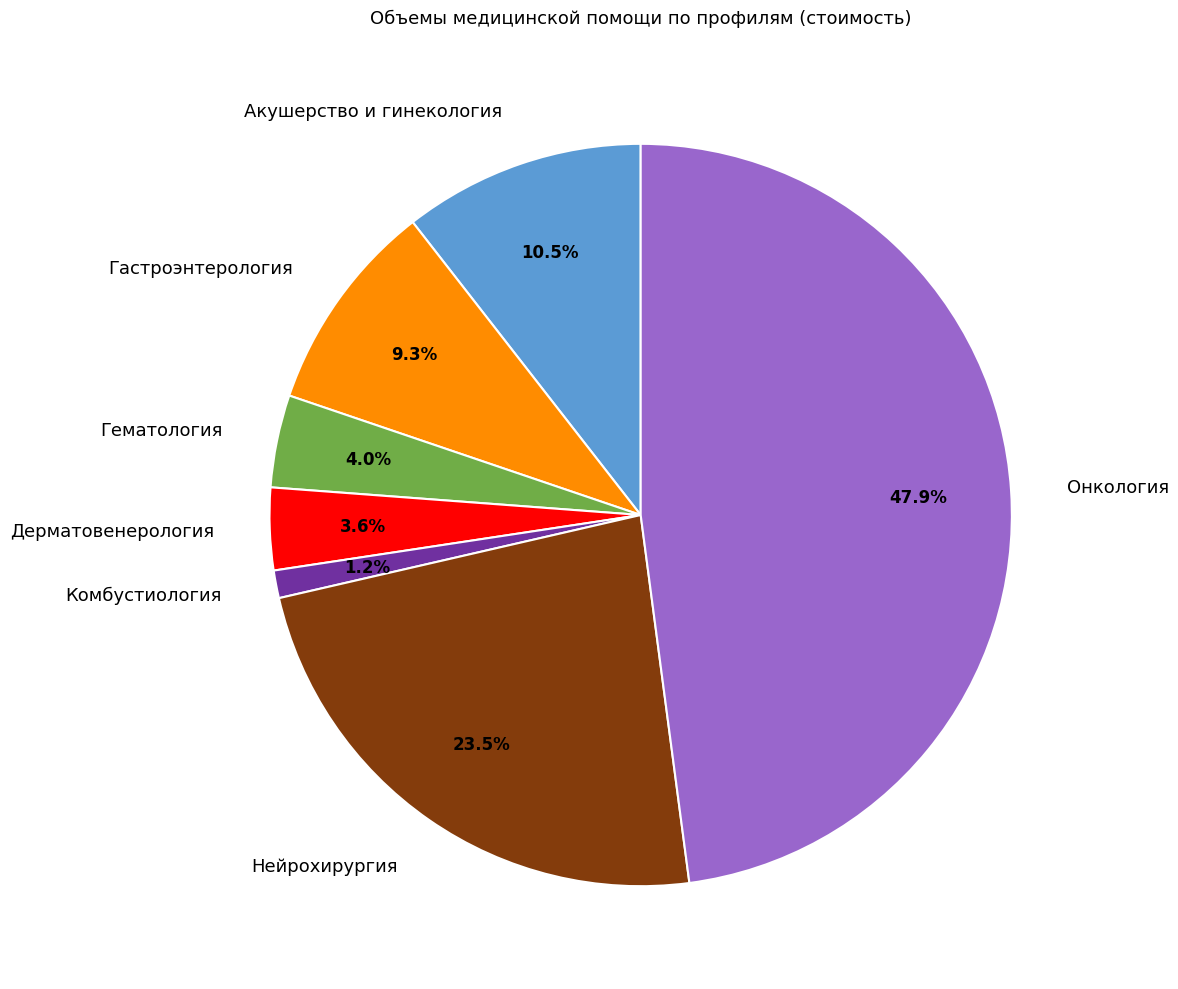

How many slices are in this pie chart?

7